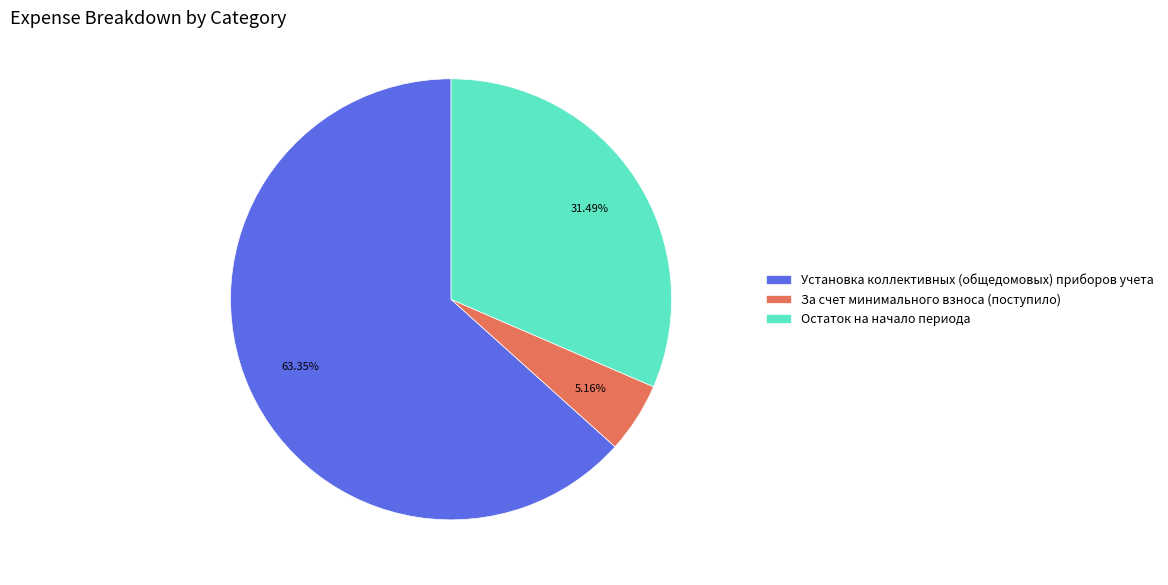

Does Установка коллективных (общедомовых) приборов учета account for over 50% of the chart?

Yes